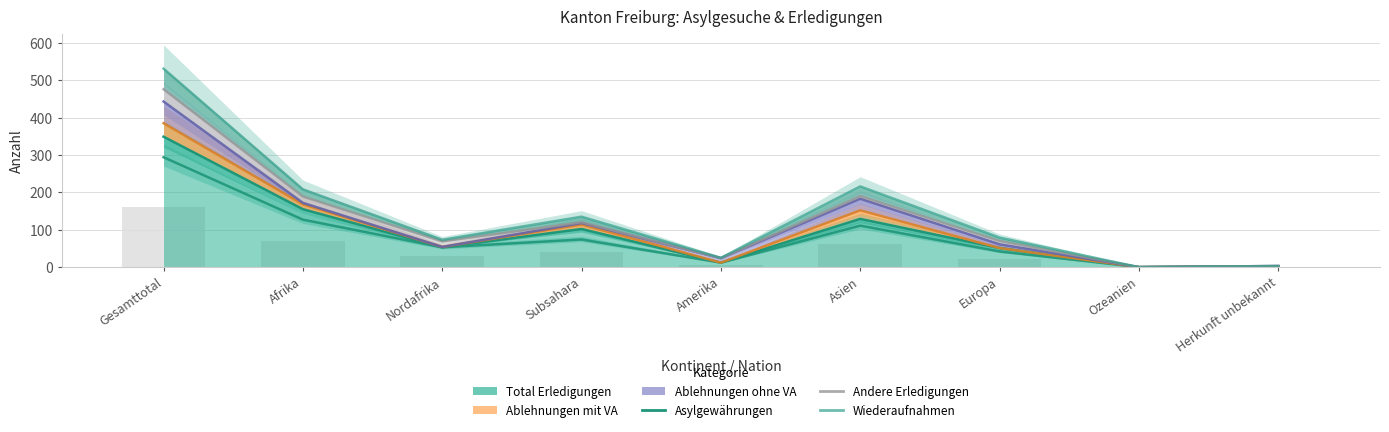

What is the label of the 2nd bar from the right?

Ozeanien